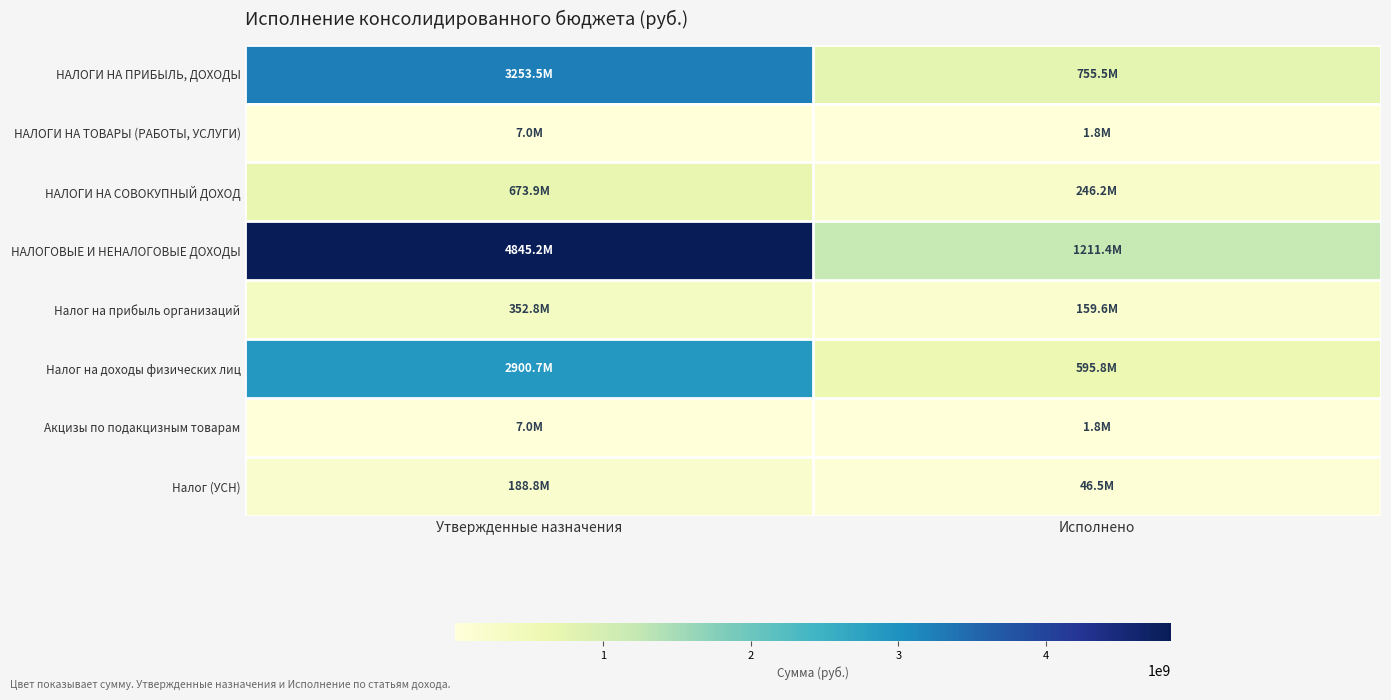

How many series are shown in this chart?

8